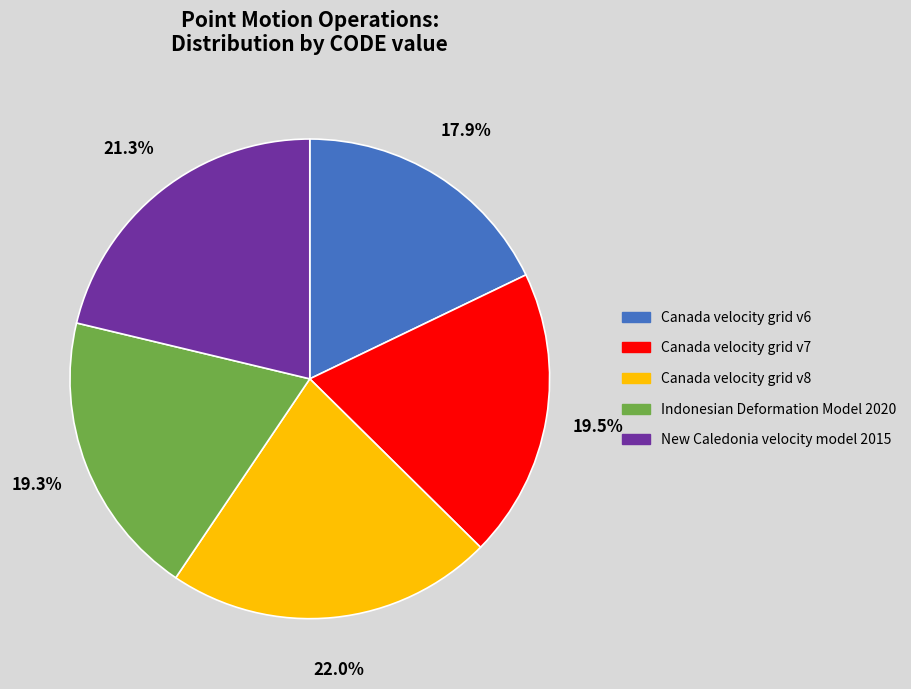

Is there any slice that represents more than half of the pie?

No